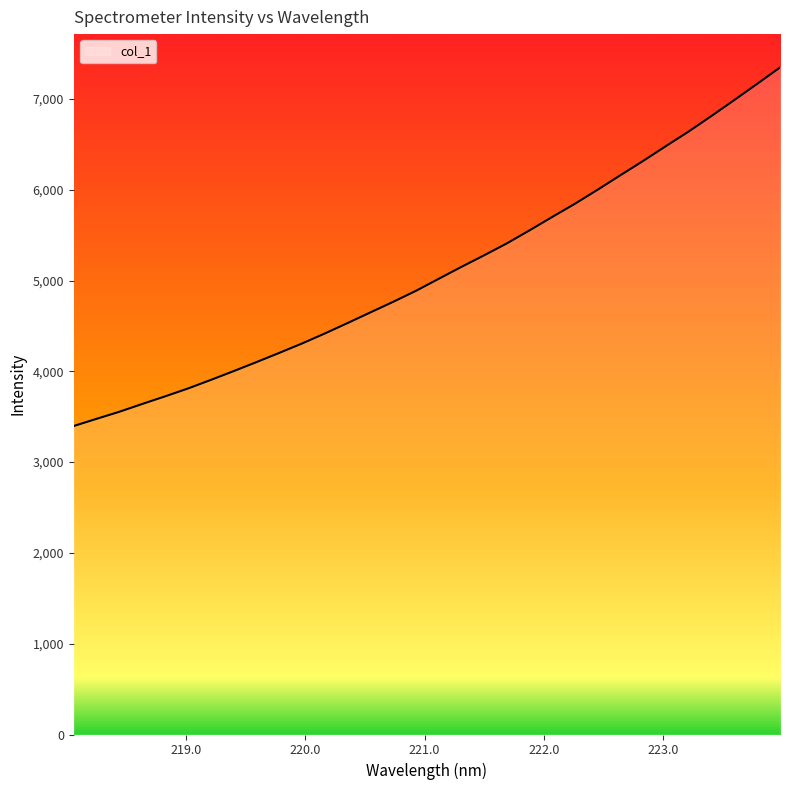

What is the minimum value shown in the chart?

3398.1